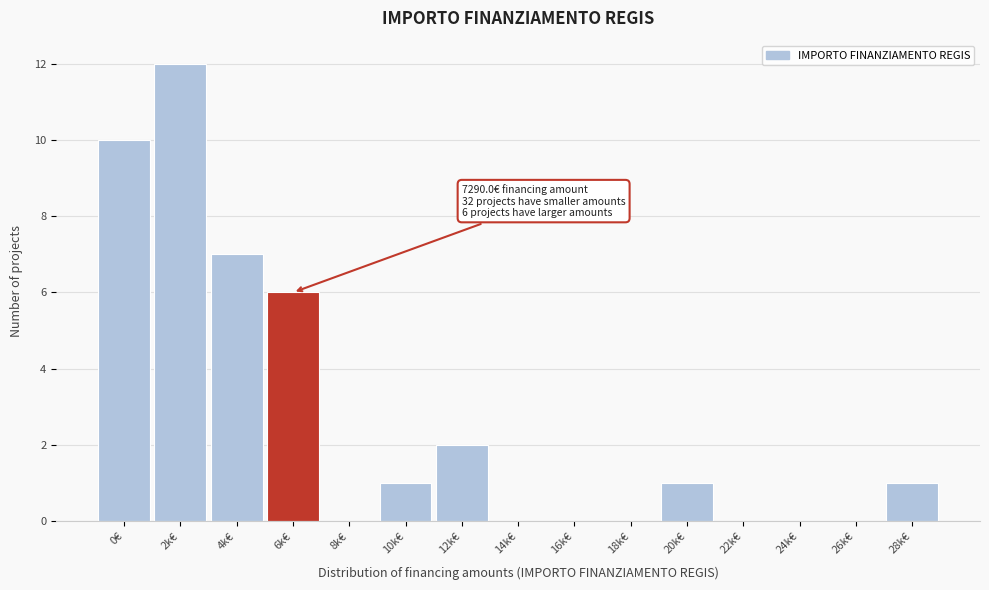

Reading left to right, list all the values displayed in this chart.

0€=10	2k€=12	4k€=7	6k€=6	8k€=0	10k€=1	12k€=2	14k€=0	16k€=0	18k€=0	20k€=1	22k€=0	24k€=0	26k€=0	28k€=1